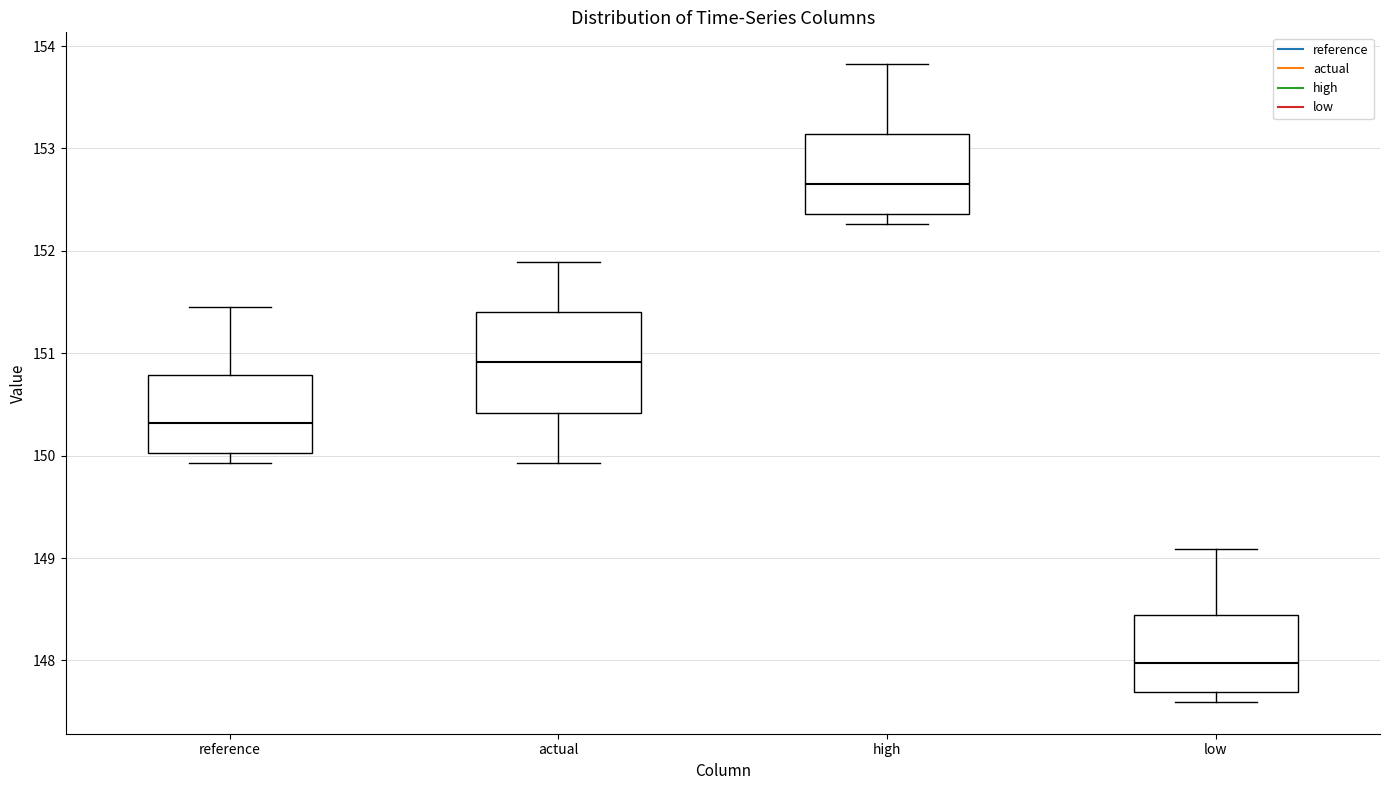

Reading left to right, transcribe this box plot: for each box, give where its median line is, the range the box spans, and where its two whiskers end, as read against the y-axis. The values are not printed on the chart, so give them approximately, as read against the axis.

reference: median 150.3, box 150.0 to 150.8, whiskers 149.9 to 151.5
actual: median 150.9, box 150.4 to 151.4, whiskers 149.9 to 151.9
high: median 152.7, box 152.4 to 153.1, whiskers 152.3 to 153.8
low: median 148.0, box 147.7 to 148.4, whiskers 147.6 to 149.1